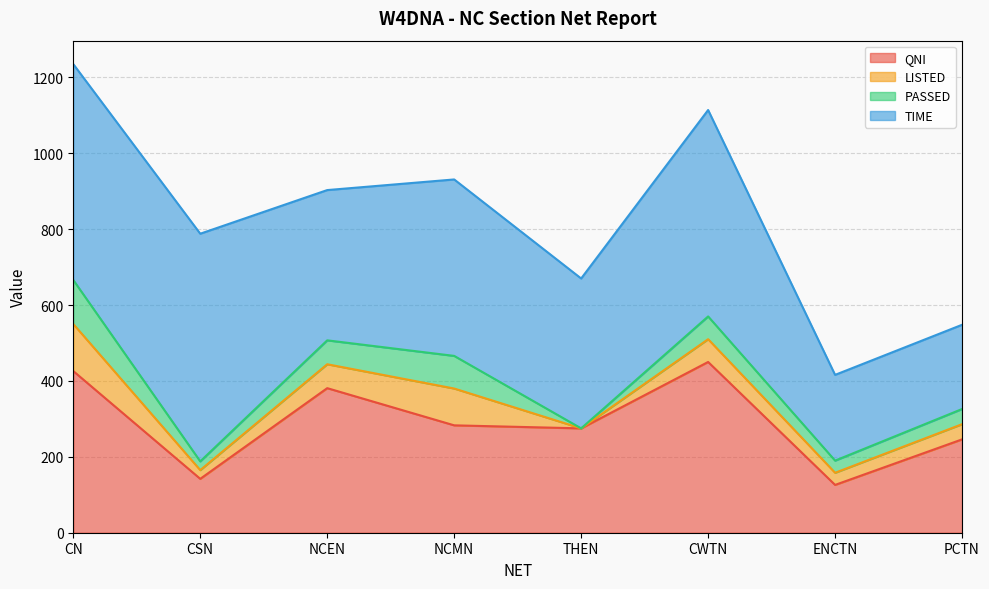

At which category is the sum across all series the highest?

CN